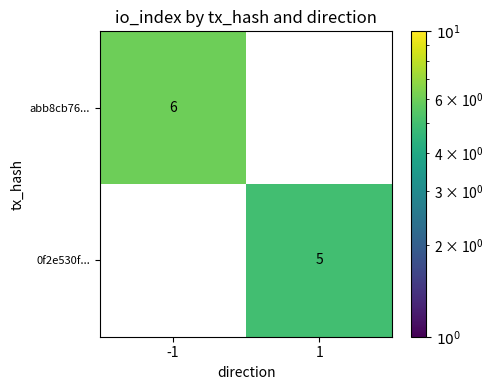

The value of 0f2e530f... at 1 is 5. True or false?

True